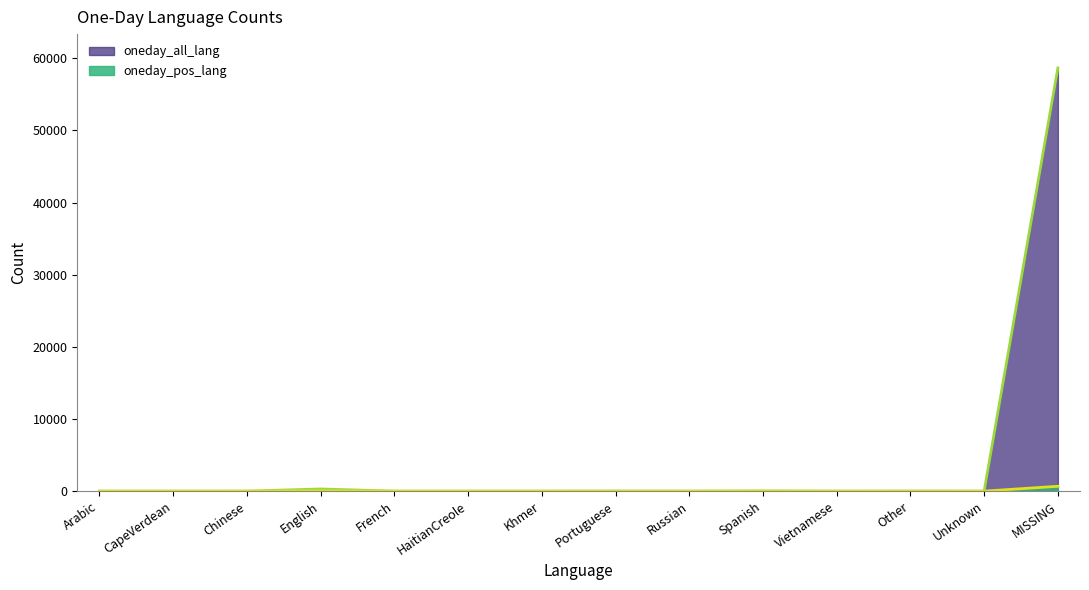

At which category does oneday_pos_lang reach its first local peak?

English